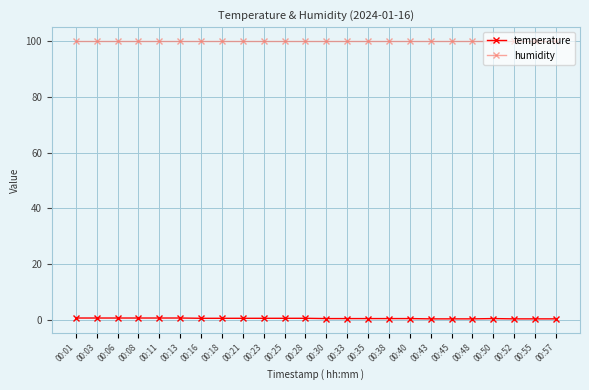

What is the maximum value for humidity?

99.9